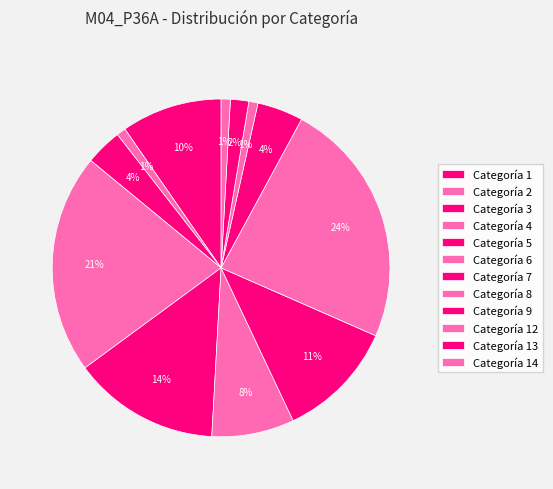

How many slices are in this pie chart?

12